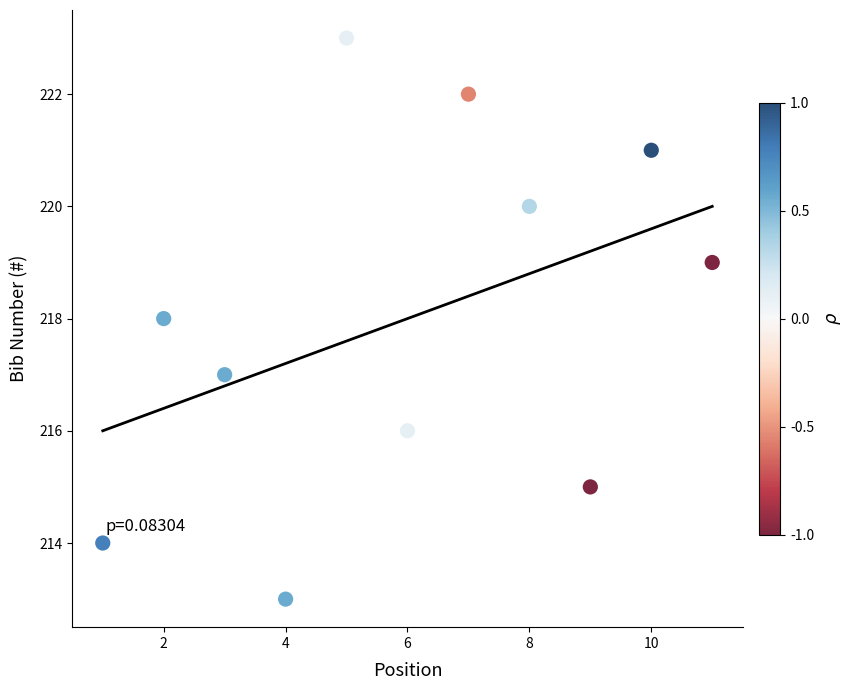

What is the average Y value?

218